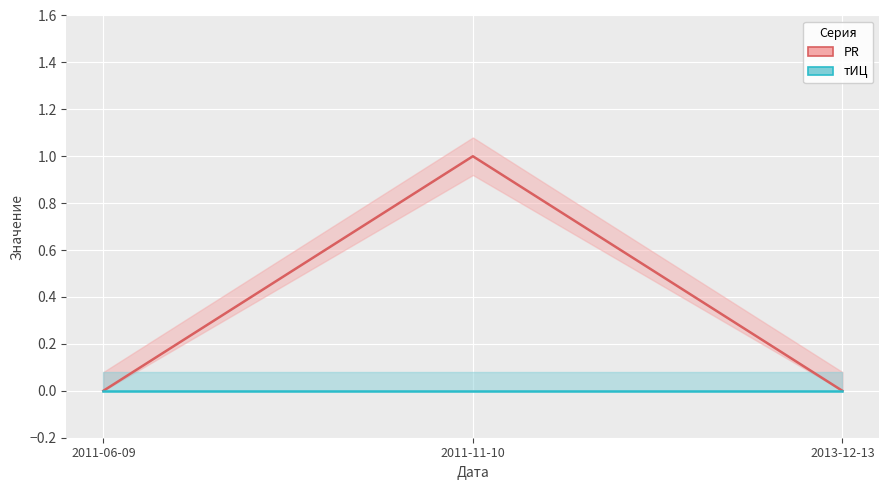

What is the difference between the maximum and minimum values in the PR series?

1